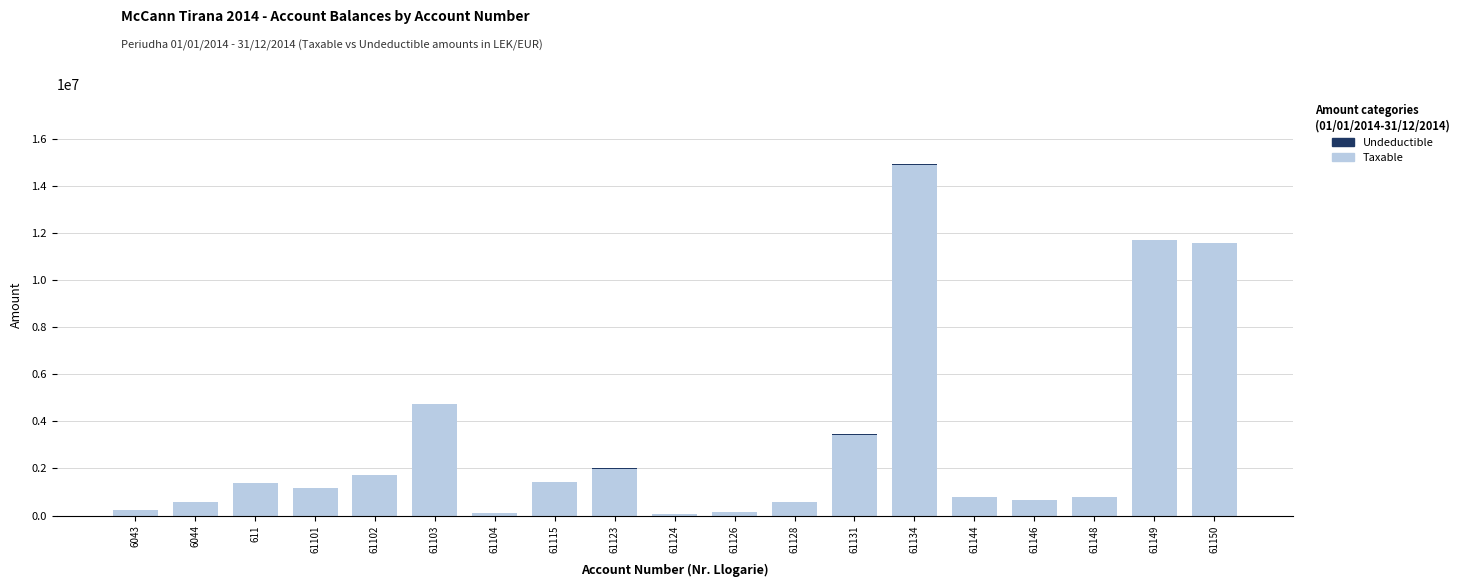

Count the number of data series in this chart.

2